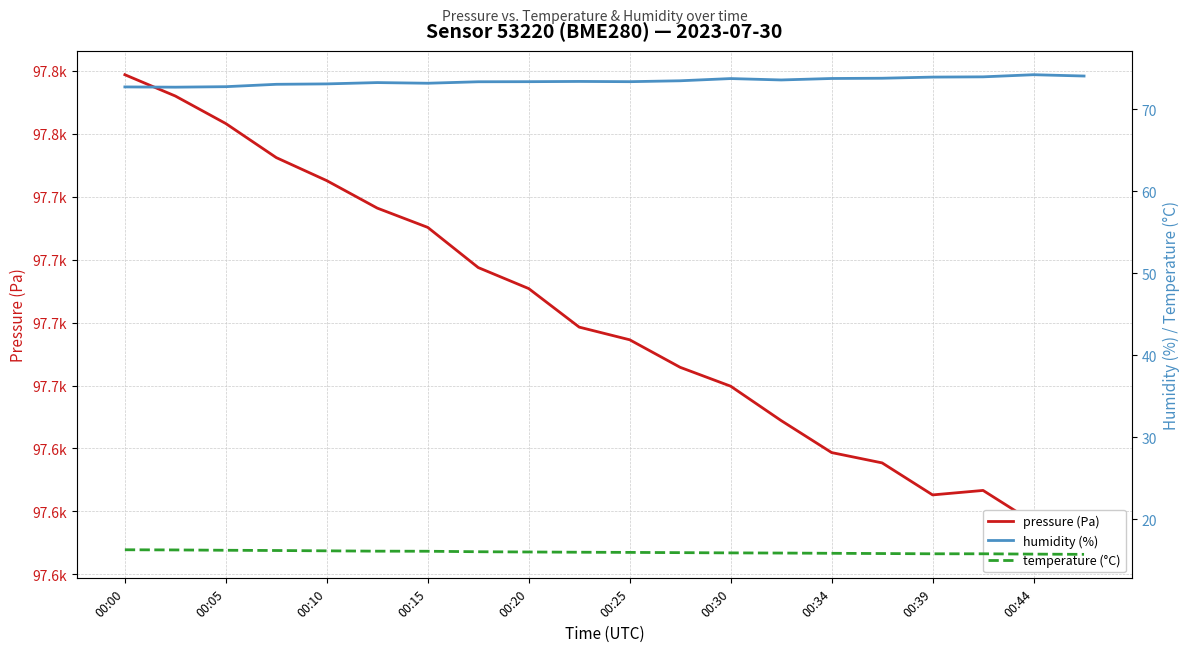

What are all the series names shown in the legend?

pressure (Pa), humidity (%), temperature (°C)